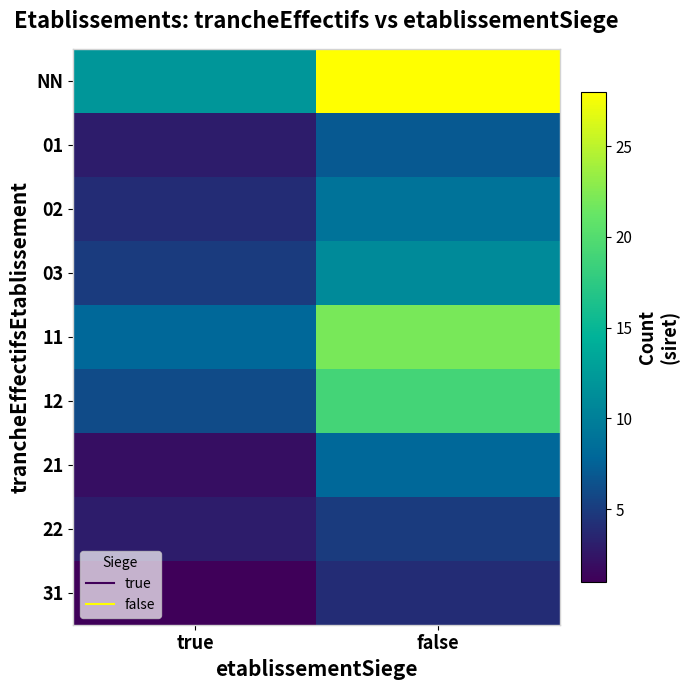

Reading right to left, extract all data points from this chart.

NN: false=28	true=12
01: false=7	true=3
02: false=9	true=4
03: false=11	true=5
11: false=22	true=8
12: false=19	true=6
21: false=8	true=2
22: false=5	true=3
31: false=4	true=1